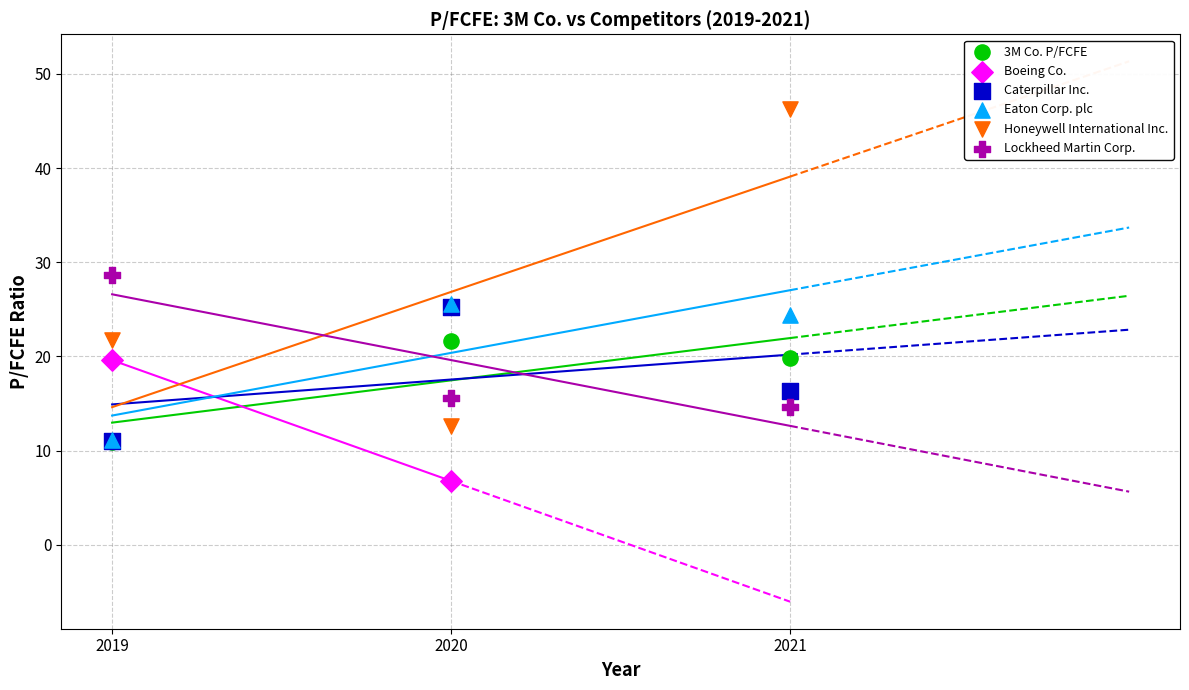

What are all the series names shown in the legend?

3M Co. P/FCFE, Boeing Co., Caterpillar Inc., Eaton Corp. plc, Honeywell International Inc., Lockheed Martin Corp.